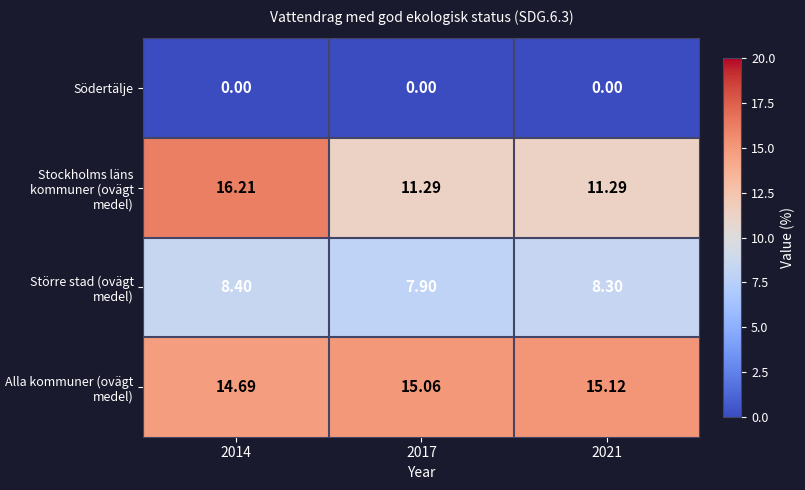

Which series has the largest total across all categories?

Alla kommuner (ovägt medel)